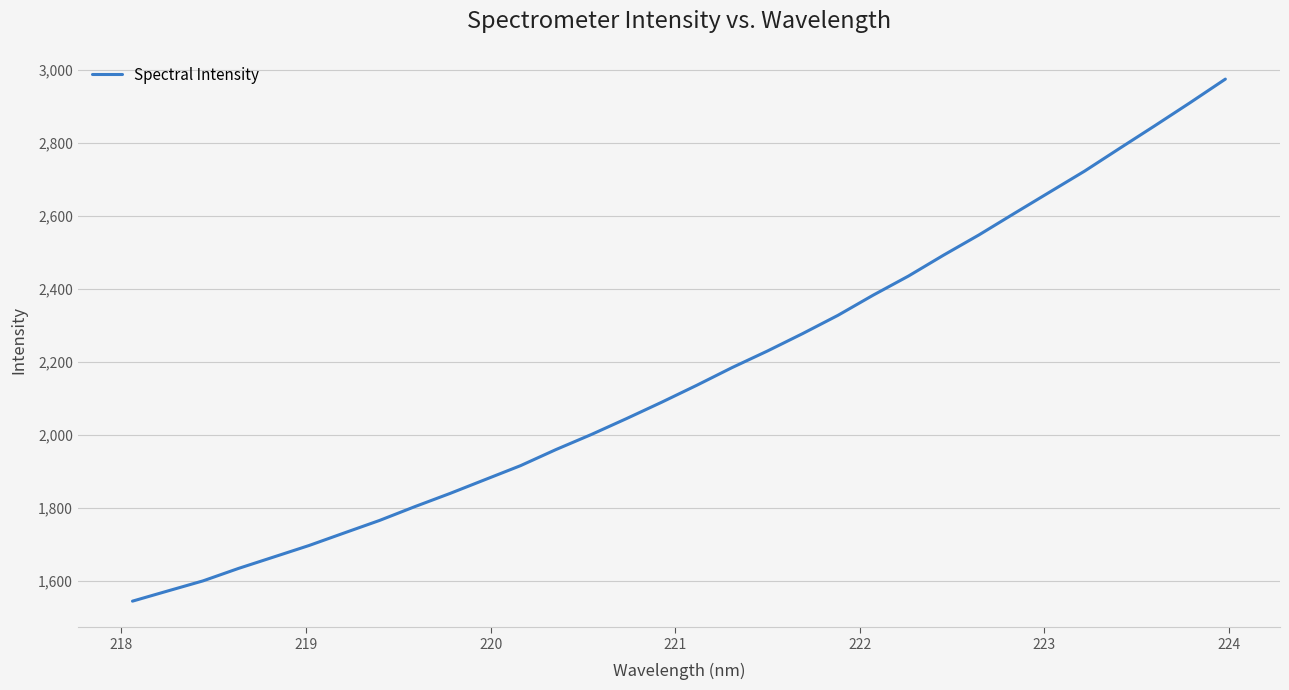

What is the greatest value displayed?

2974.9